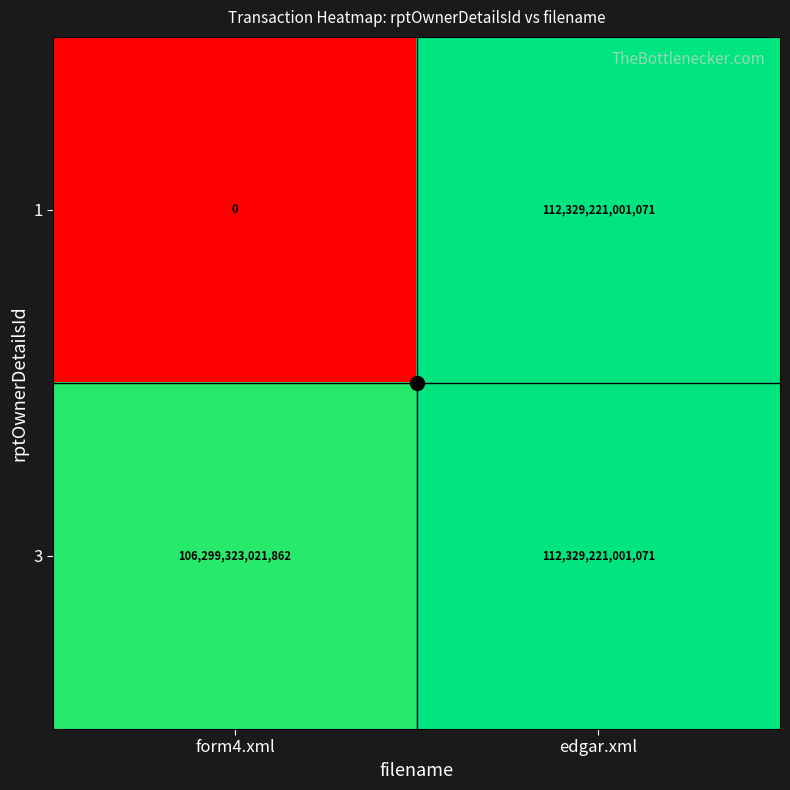

Which series has the largest total across all categories?

3